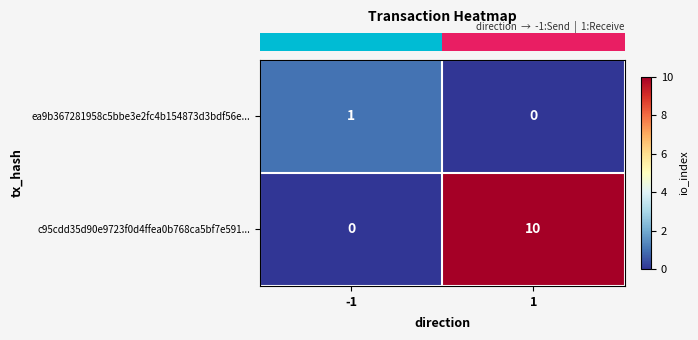

What is the maximum value shown in the chart?

10